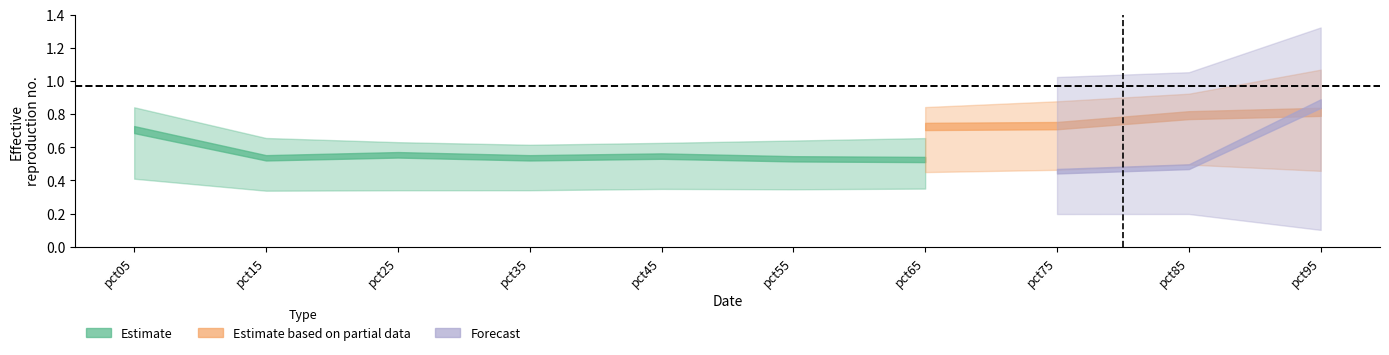

At which category does the chart reach its peak across all series?

pct95